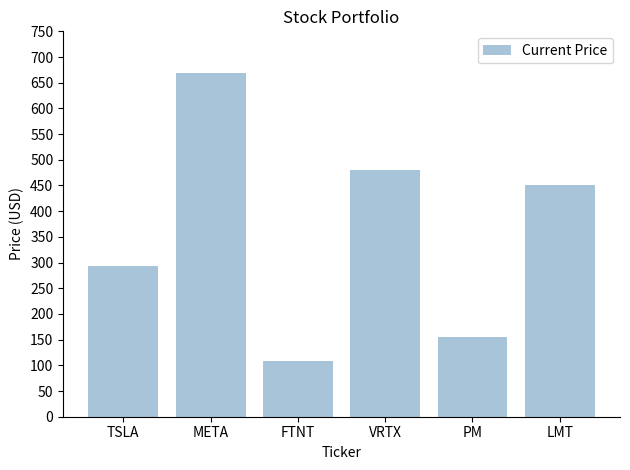

Reading left to right, transcribe all the data shown in this chart.

293.0	668.2	108.0	479.8	155.3	450.4